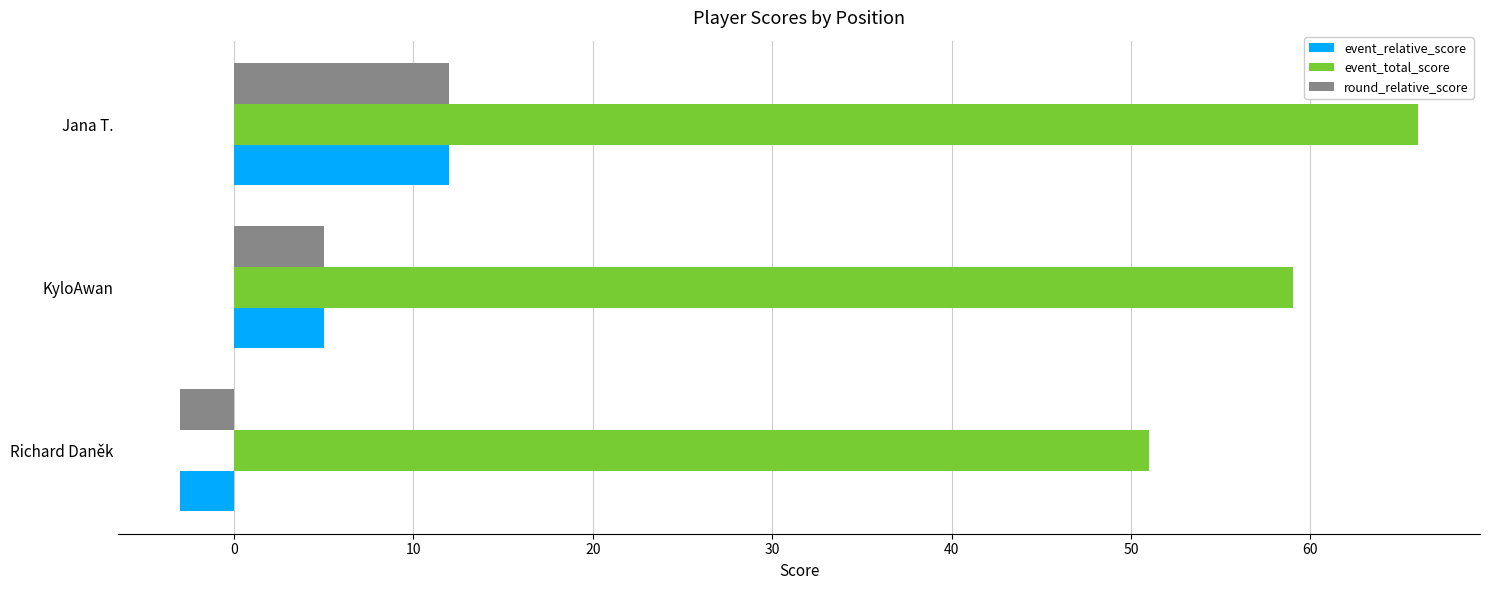

At how many categories does at least one series exceed 55?

2